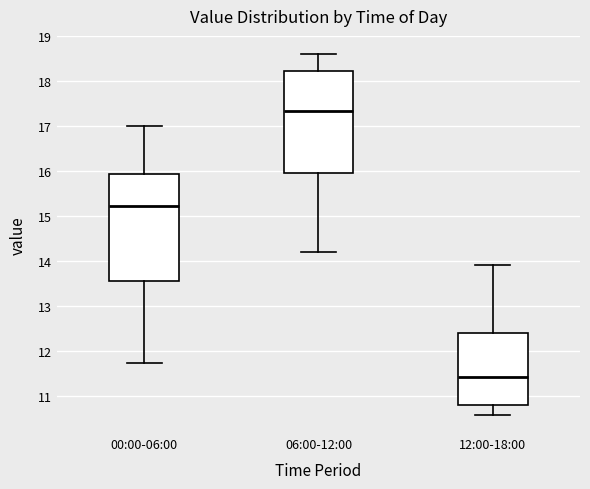

Reading left to right, read every box against the y-axis: the position of its median line, the range the box covers, and the ends of its whiskers. The values are not printed on the chart, so give them approximately, as read against the axis.

00:00-06:00: median 15.2, box 13.6 to 15.9, whiskers 11.7 to 17.0
06:00-12:00: median 17.3, box 16.0 to 18.2, whiskers 14.2 to 18.6
12:00-18:00: median 11.4, box 10.8 to 12.4, whiskers 10.6 to 13.9